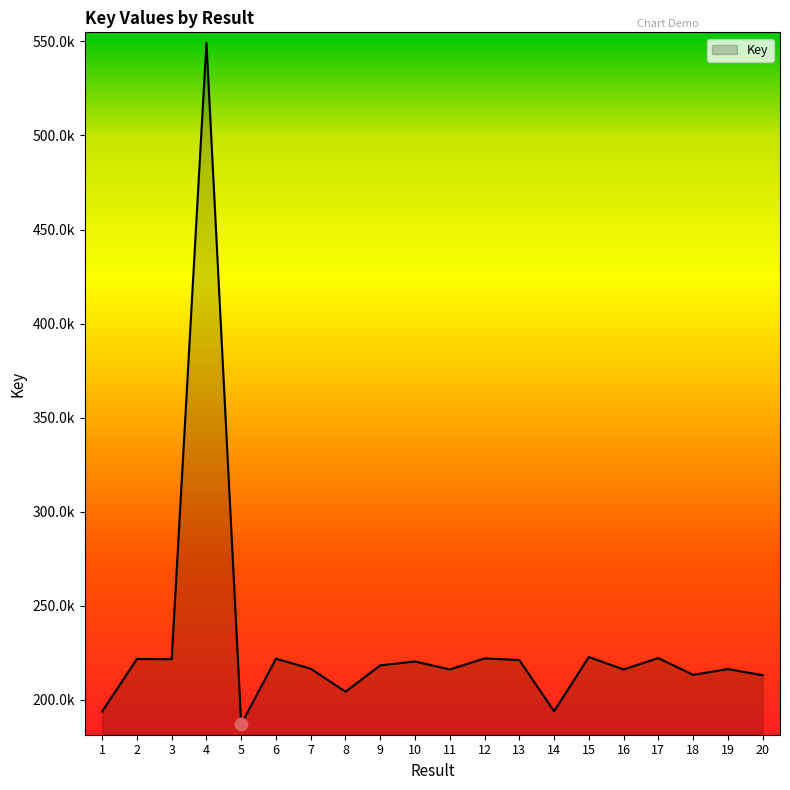

What is the change in value from 14 to 16?

+22220206